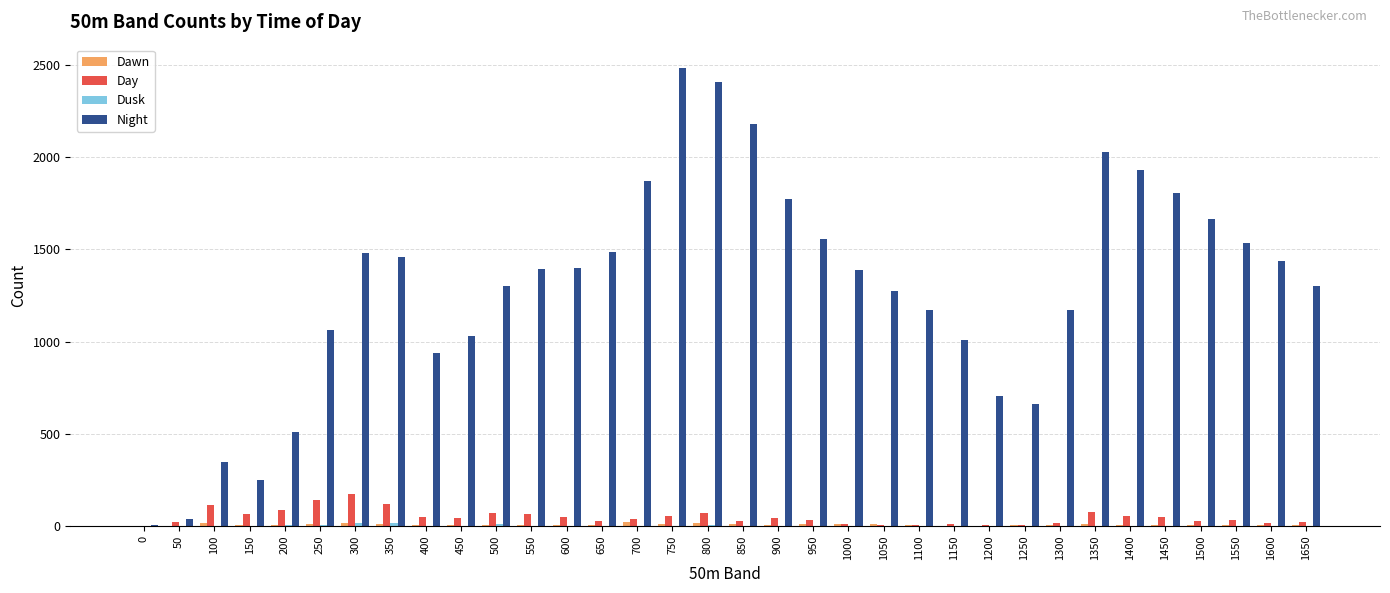

How many distinct data groups are displayed?

4